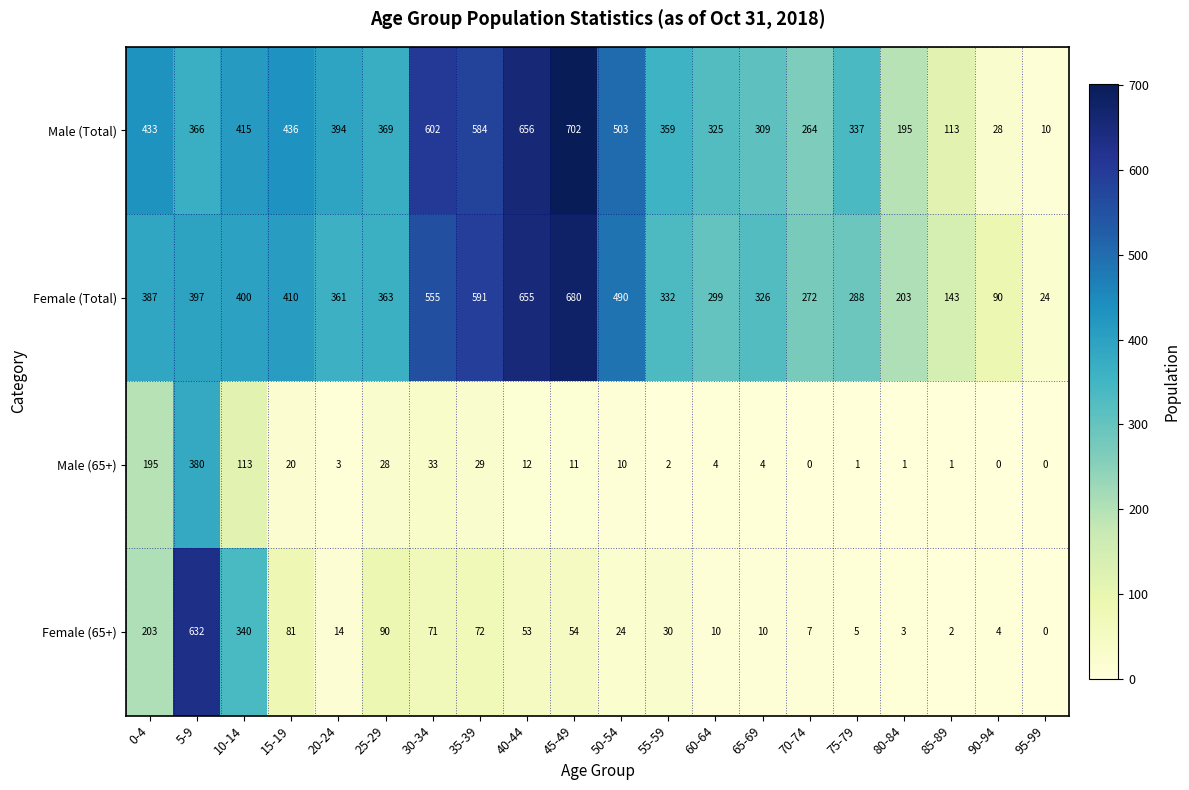

At how many categories does at least one series exceed 430?

8